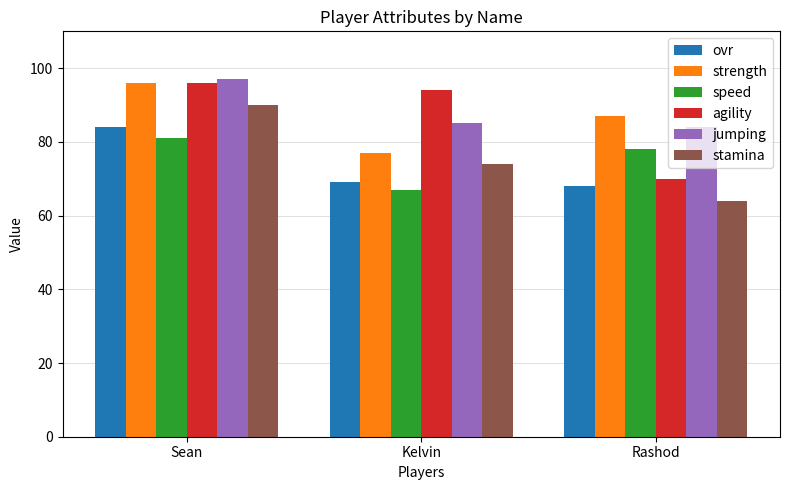

Is the value of stamina at Kelvin greater than the value of jumping at Rashod?

No